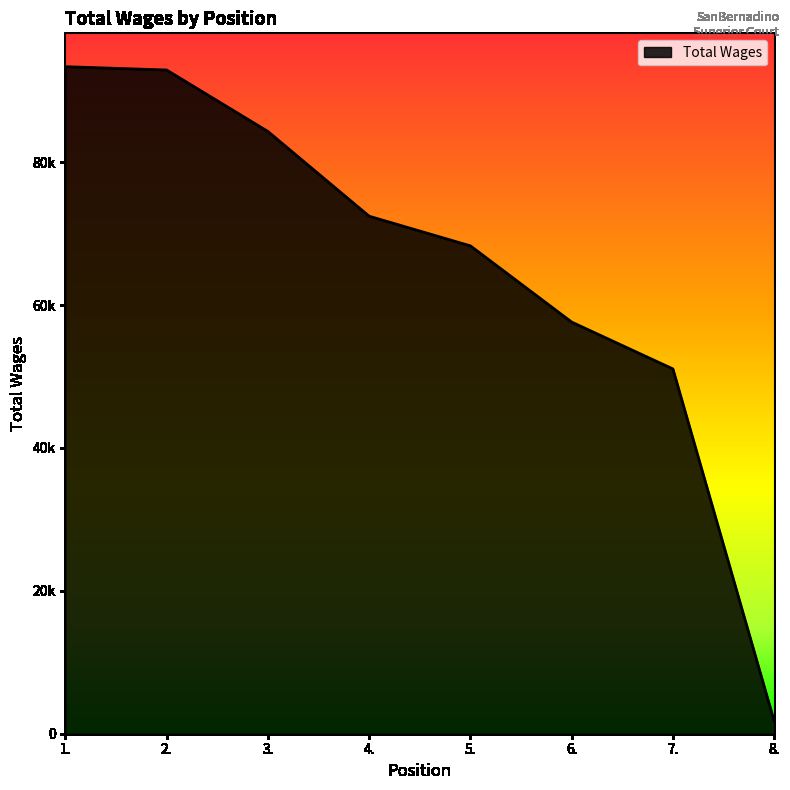

Which label corresponds to the largest value in the chart?

1.